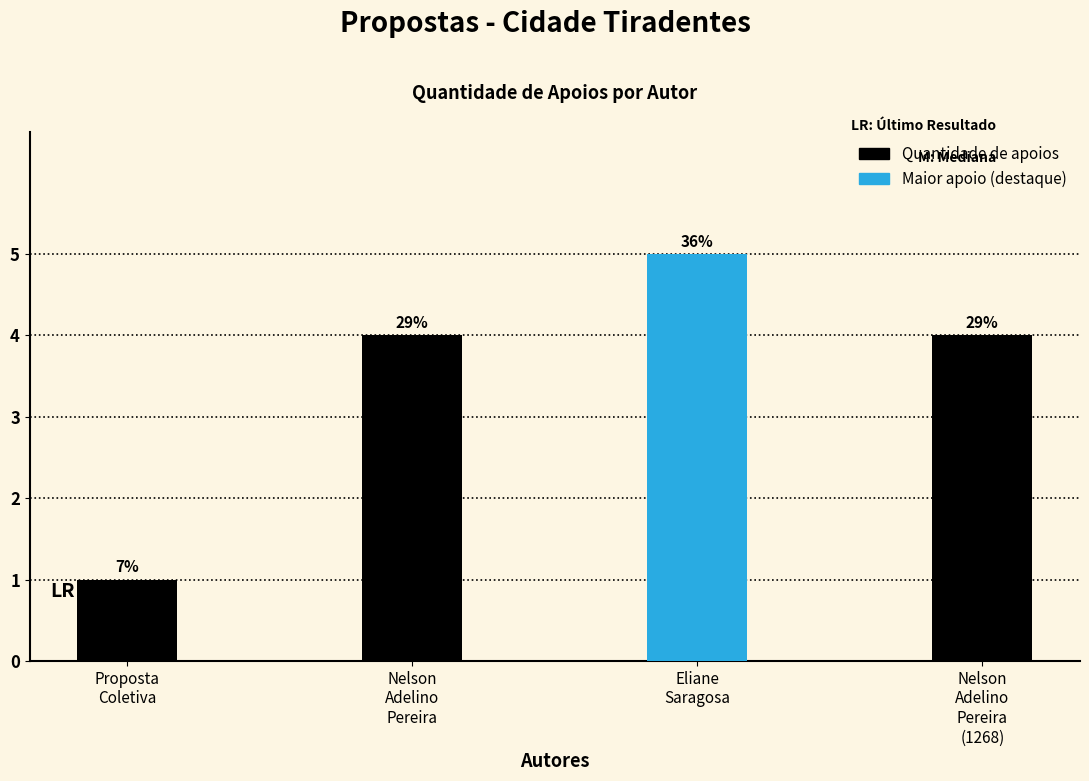

How many bars are there in total?

4